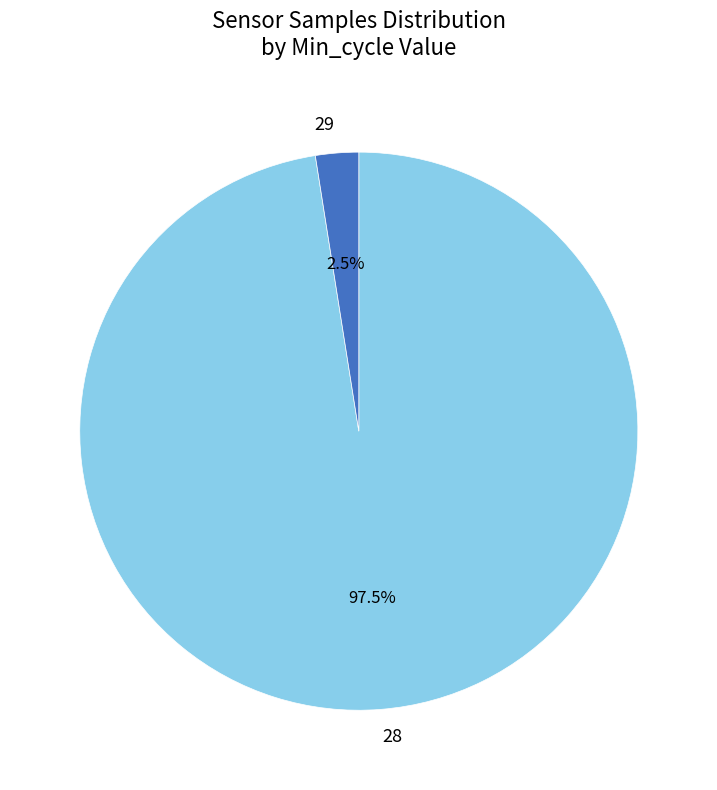

How many segments does this pie chart have?

2